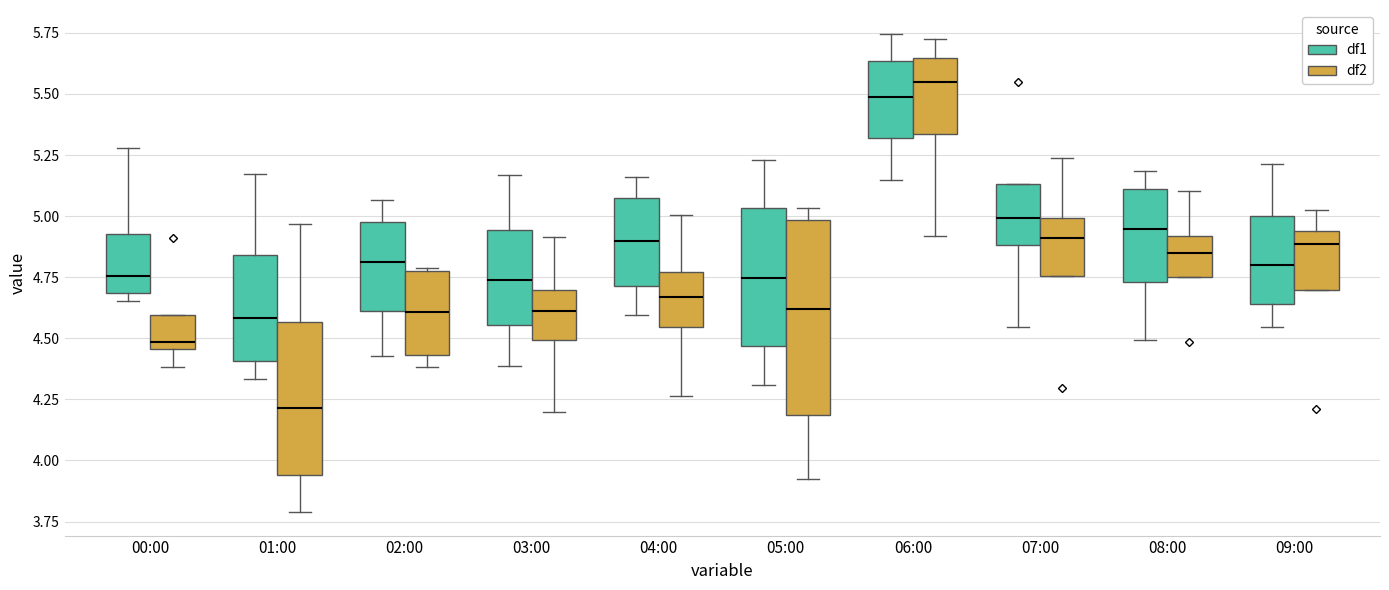

Reading left to right, read every box against the y-axis: the position of its median line, the range the box covers, and the ends of its whiskers. The values are not printed on the chart, so give them approximately, as read against the axis.

00:00 (df1): median 4.75, box 4.70 to 4.95, whiskers 4.65 to 5.30
00:00 (df2): median 4.50, box 4.45 to 4.60, whiskers 4.40 to 4.60
01:00 (df1): median 4.60, box 4.40 to 4.85, whiskers 4.35 to 5.15
01:00 (df2): median 4.20, box 3.95 to 4.55, whiskers 3.80 to 4.95
02:00 (df1): median 4.80, box 4.60 to 5.00, whiskers 4.45 to 5.05
02:00 (df2): median 4.60, box 4.45 to 4.75, whiskers 4.40 to 4.80
03:00 (df1): median 4.75, box 4.55 to 4.95, whiskers 4.40 to 5.15
03:00 (df2): median 4.60, box 4.50 to 4.70, whiskers 4.20 to 4.90
04:00 (df1): median 4.90, box 4.70 to 5.05, whiskers 4.60 to 5.15
04:00 (df2): median 4.65, box 4.55 to 4.75, whiskers 4.25 to 5.00
05:00 (df1): median 4.75, box 4.45 to 5.05, whiskers 4.30 to 5.25
05:00 (df2): median 4.60, box 4.20 to 5.00, whiskers 3.90 to 5.05
06:00 (df1): median 5.50, box 5.30 to 5.65, whiskers 5.15 to 5.75
06:00 (df2): median 5.55, box 5.35 to 5.65, whiskers 4.90 to 5.70
07:00 (df1): median 5.00, box 4.90 to 5.15, whiskers 4.55 to 5.15
07:00 (df2): median 4.90, box 4.75 to 5.00, whiskers 4.75 to 5.25
08:00 (df1): median 4.95, box 4.75 to 5.10, whiskers 4.50 to 5.20
08:00 (df2): median 4.85, box 4.75 to 4.90, whiskers 4.75 to 5.10
09:00 (df1): median 4.80, box 4.65 to 5.00, whiskers 4.55 to 5.20
09:00 (df2): median 4.90, box 4.70 to 4.95, whiskers 4.70 to 5.00